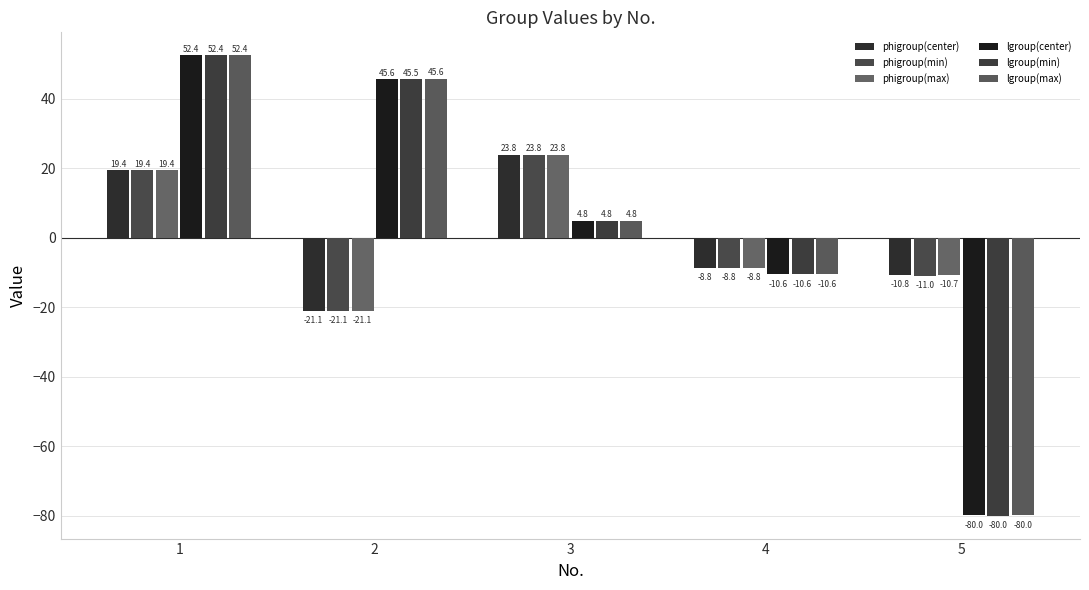

List the labels in order of lgroup(center) value, smallest first.

5, 4, 3, 2, 1